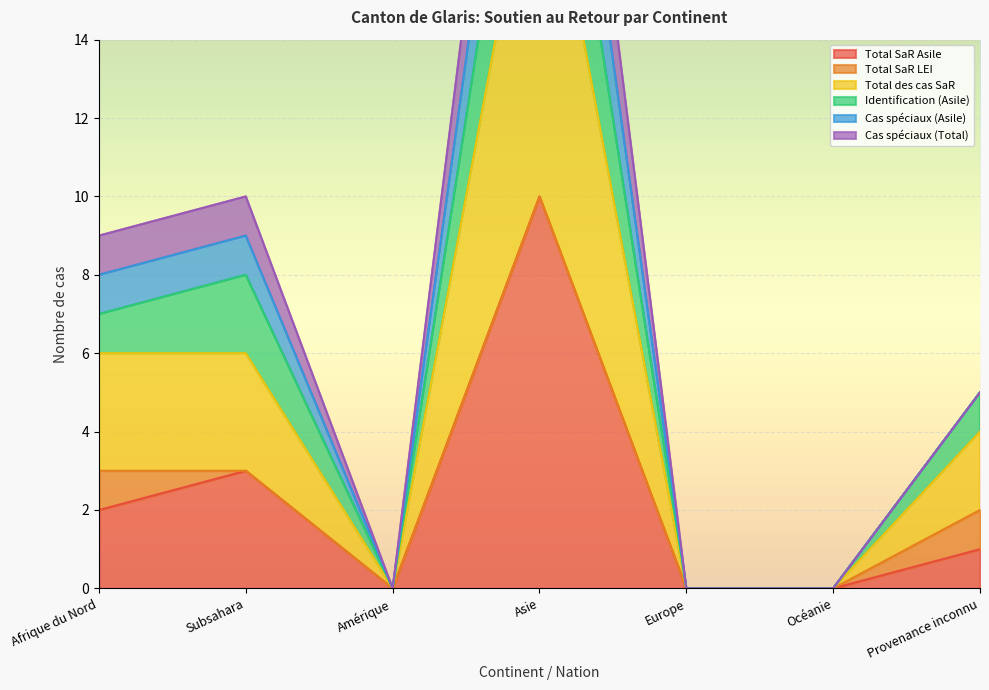

Rank the categories by Total SaR Asile value from lowest to highest.

Amérique, Europe, Océanie, Provenance inconnu, Afrique du Nord, Subsahara, Asie